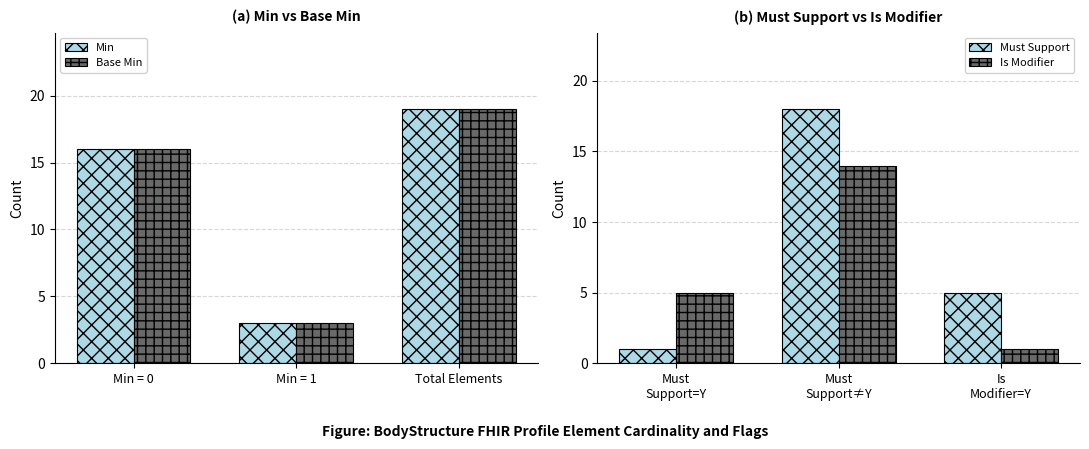

What is the difference between the maximum and minimum values in the Must Support series?

17